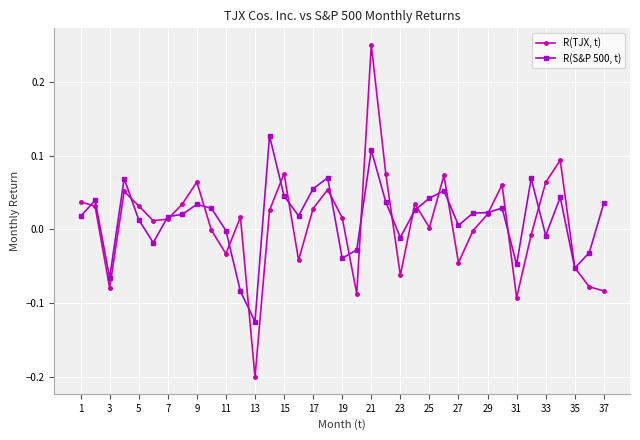

List the series in order of their overall mean, highest first.

R(S&P 500, t), R(TJX, t)